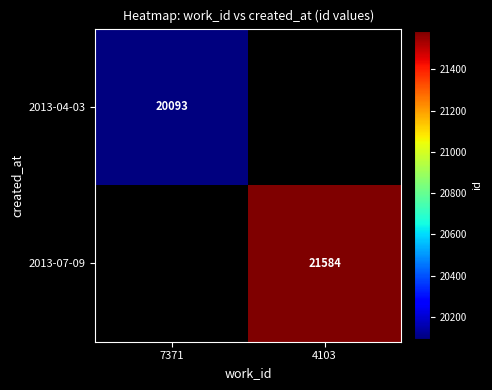

Which label corresponds to the smallest value in the chart?

7371